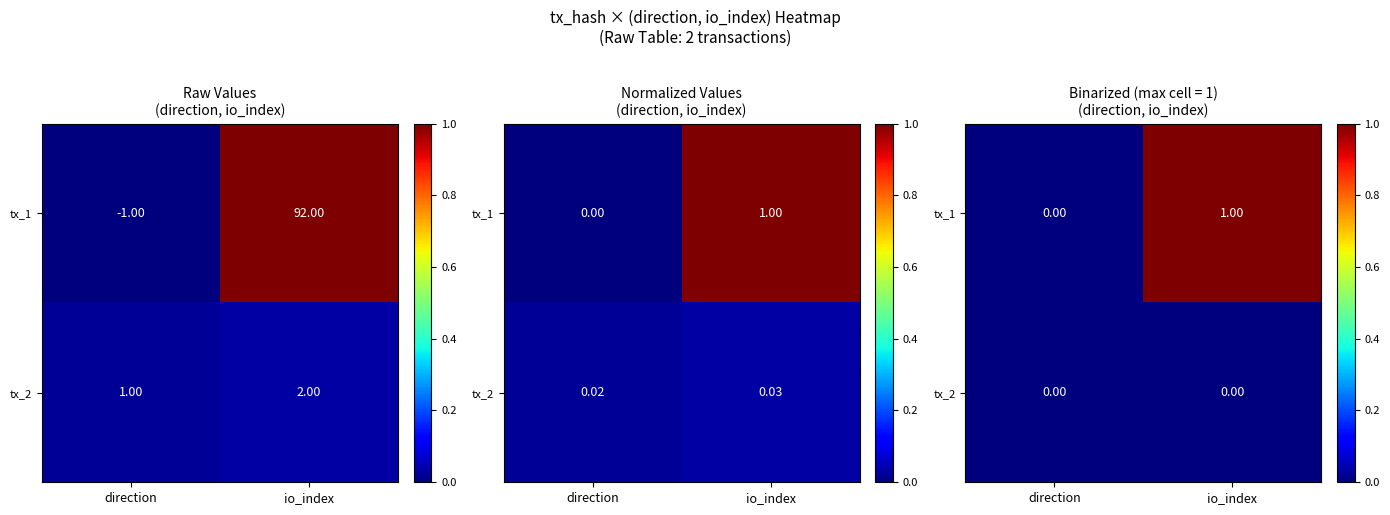

Which series has the largest total across all categories?

tx_1